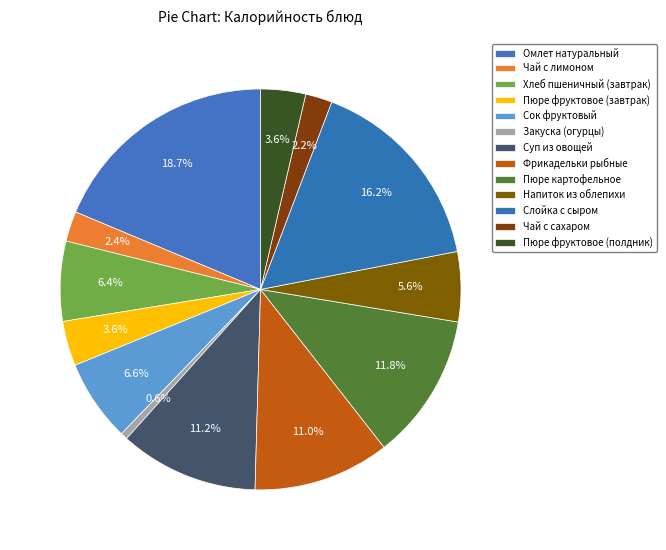

Is the sum of Чай с сахаром and Слойка с сыром greater than half?

No